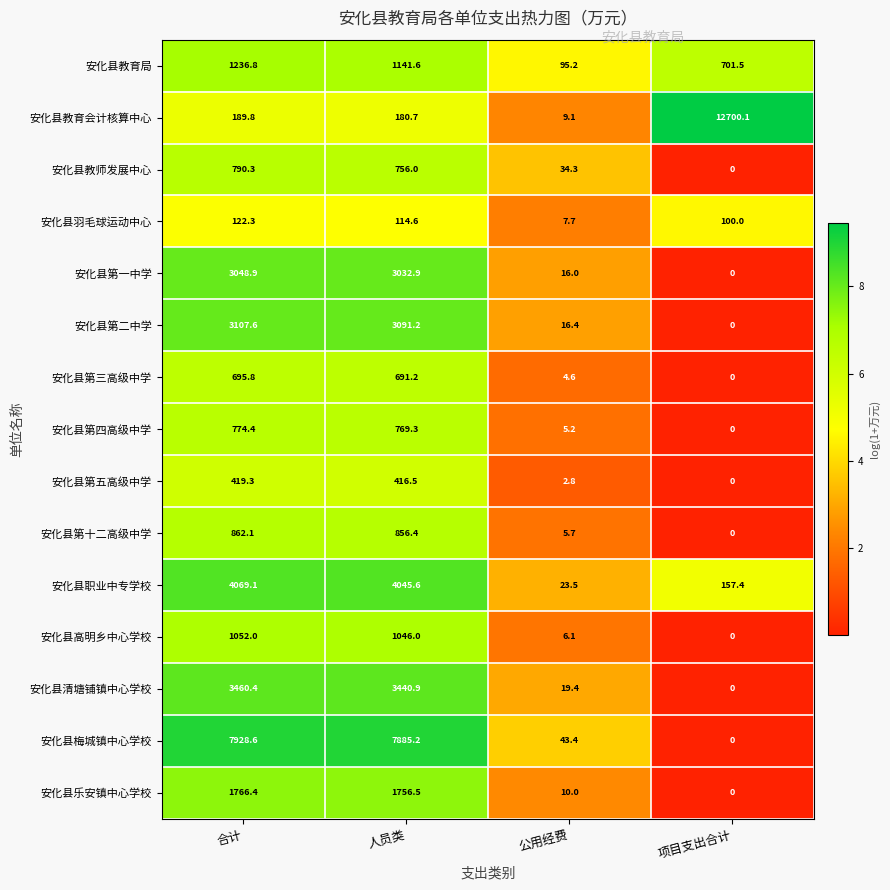

Between 人员类 and 公用经费, which series saw the biggest shift?

安化县梅城镇中心学校